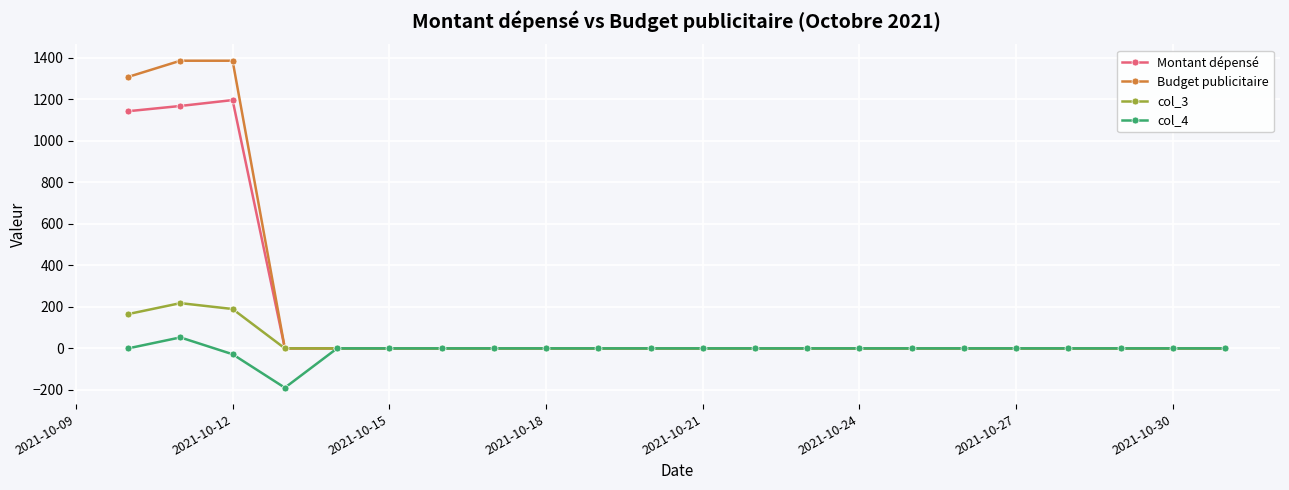

What is the maximum value shown in the chart?

1386.4